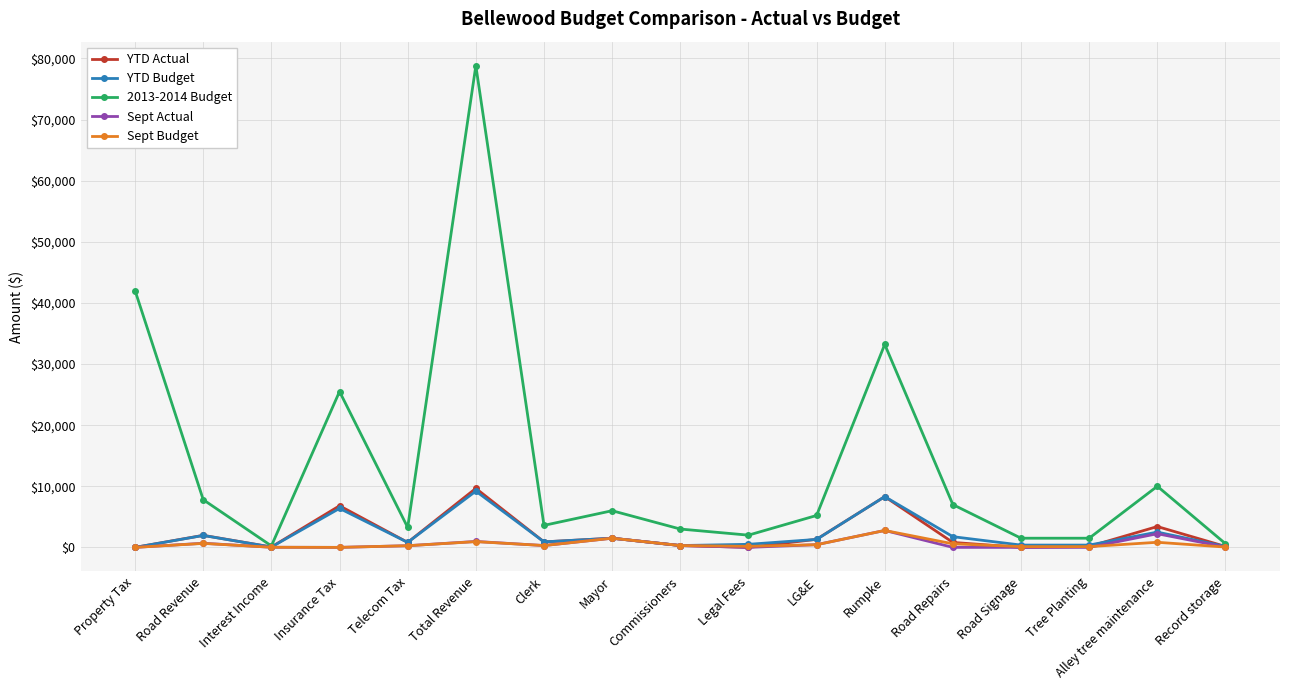

What are all the series names shown in the legend?

YTD Actual, YTD Budget, 2013-2014 Budget, Sept Actual, Sept Budget